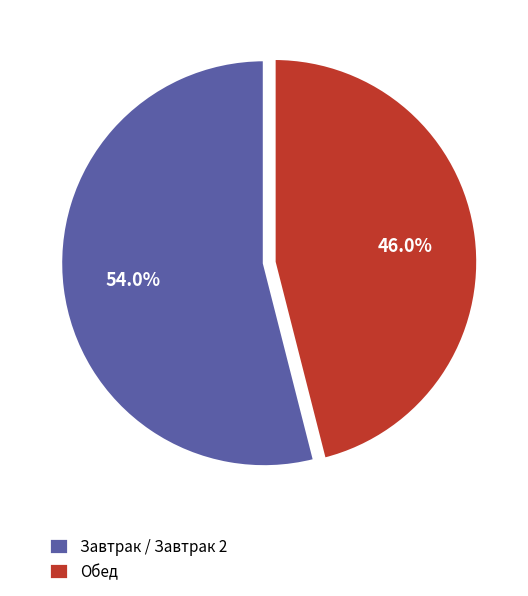

Which category has the biggest portion of the pie?

Завтрак / Завтрак 2